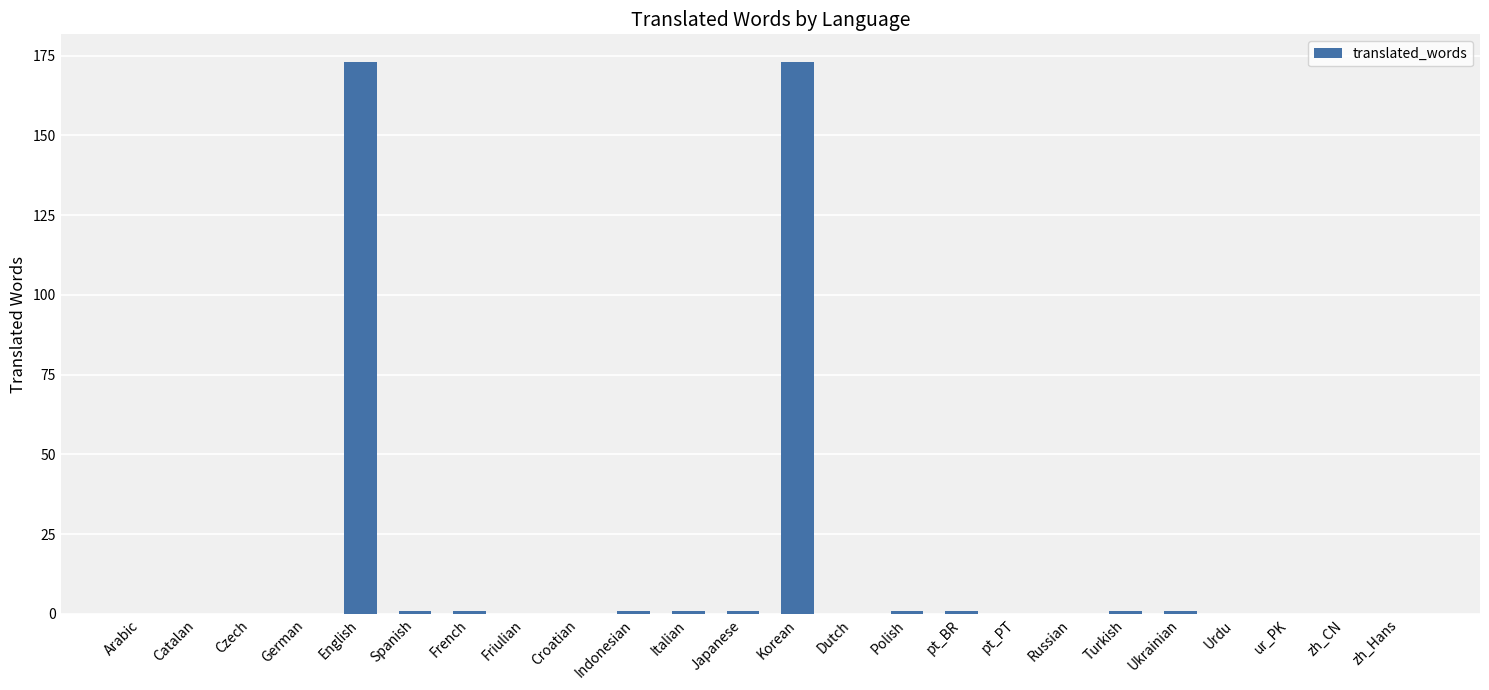

Reading left to right, what are all the values shown in this chart?

0	0	0	0	173	1	1	0	0	1	1	1	173	0	1	1	0	0	1	1	0	0	0	0